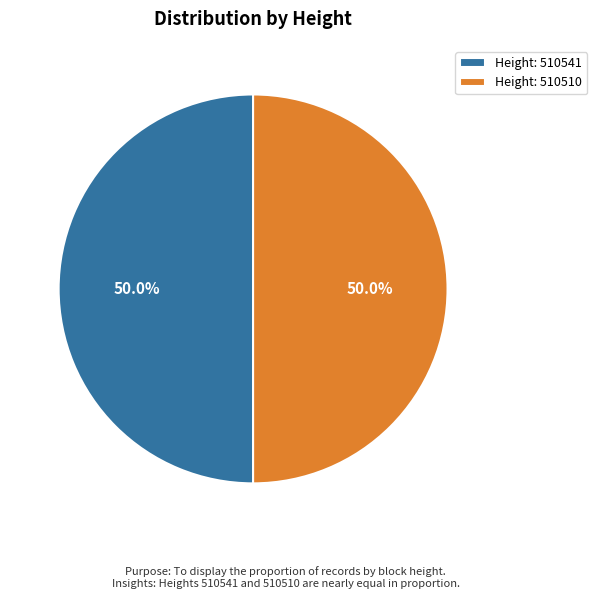

Combined, do Height: 510541 and Height: 510510 account for over 50%?

Yes